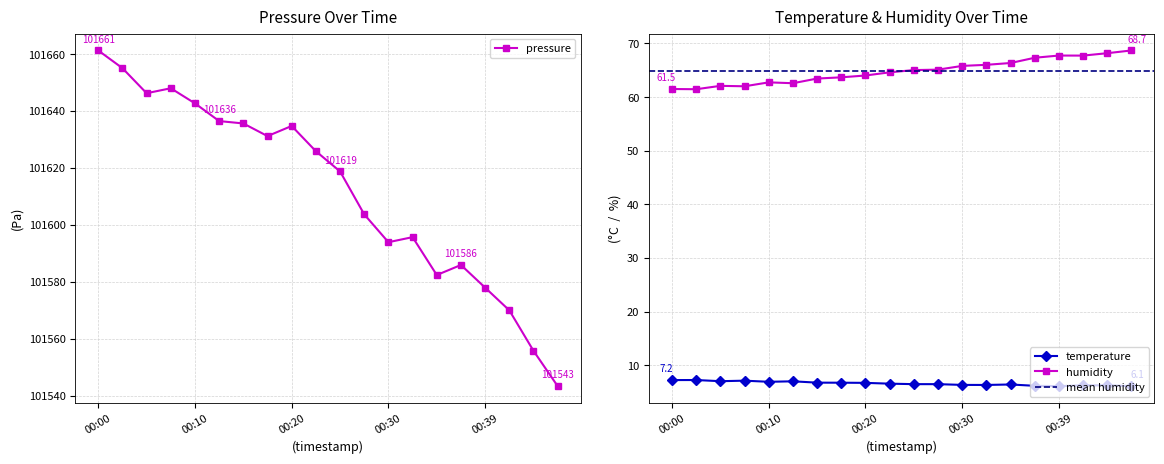

What is the sum of all pressure values?

2032244.6